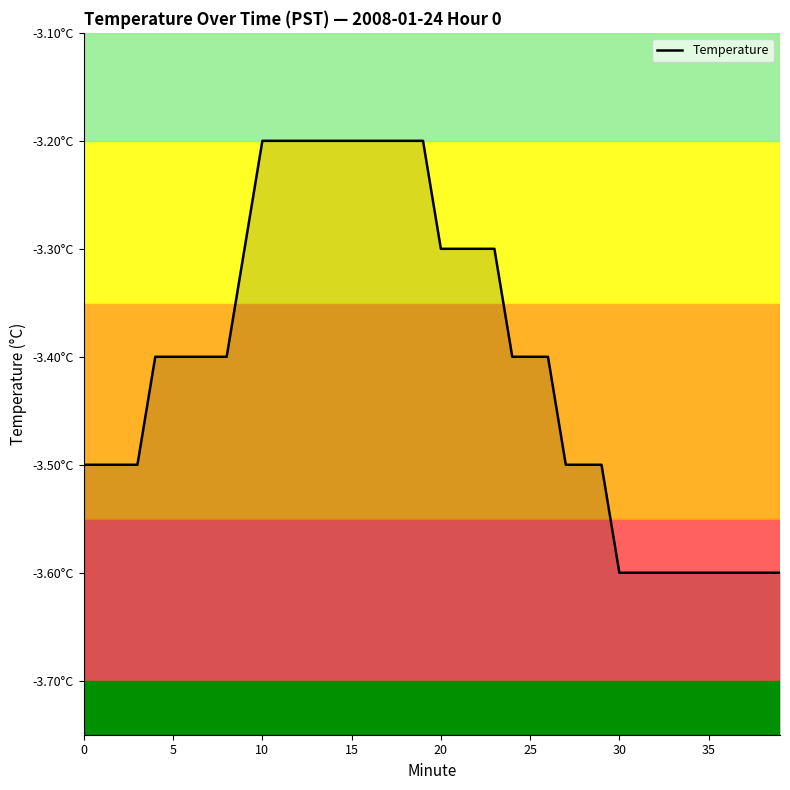

How many lines are shown in the chart?

1